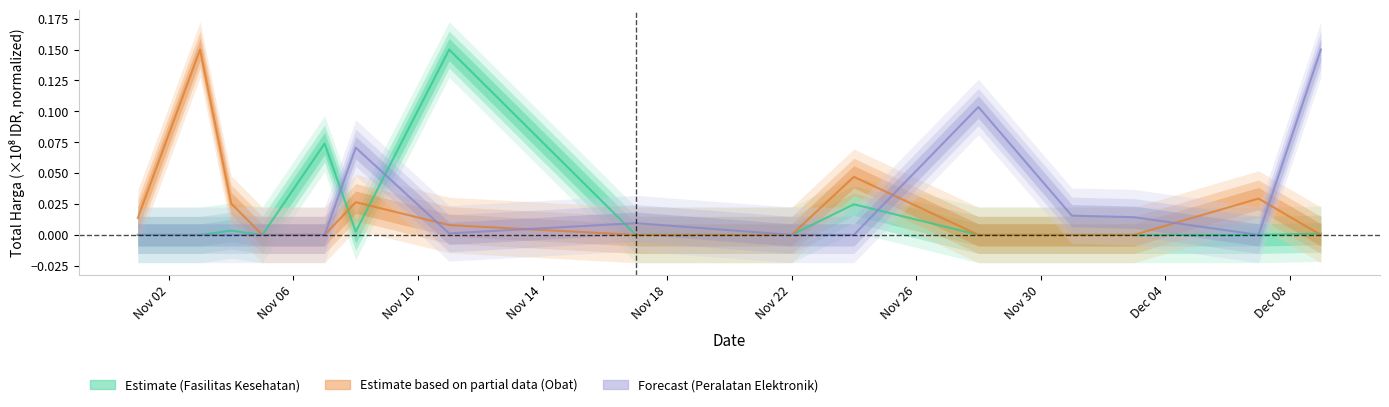

What is the label of the 1st point from the right?

2021-12-09